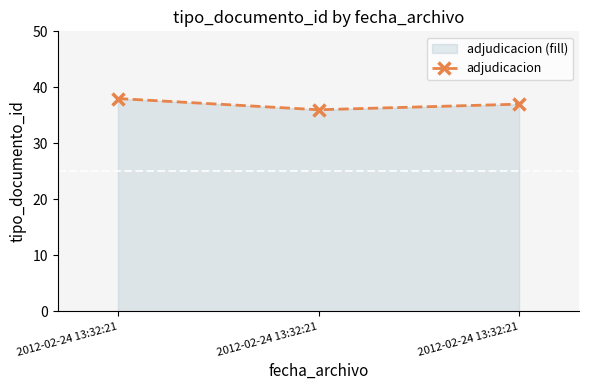

Reading left to right, extract all data points from this chart.

38	36	37